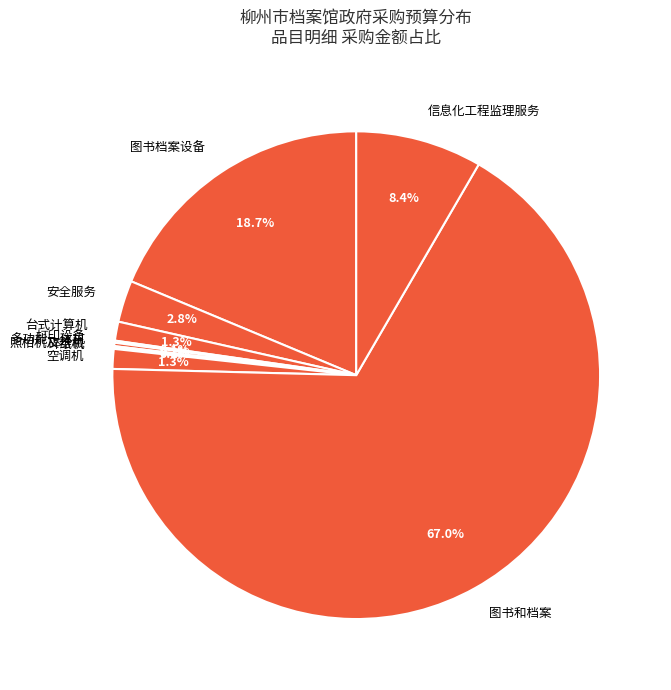

To the nearest percent, what portion does 信息化工程监理服务 represent?

8%